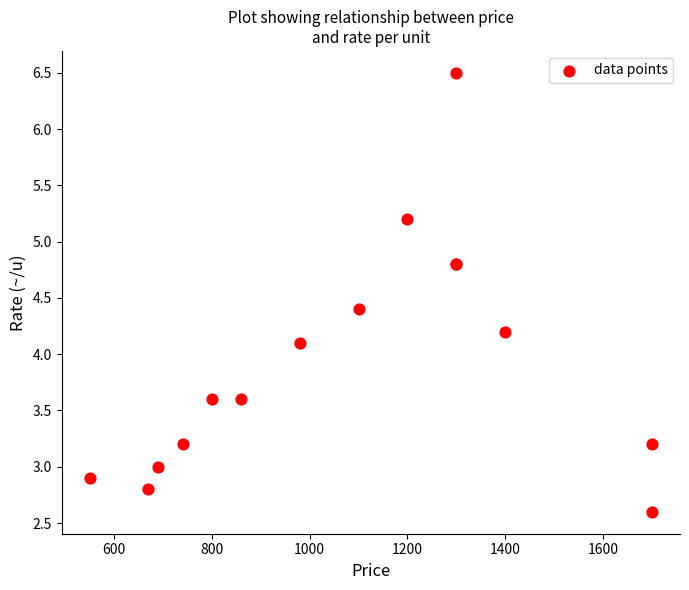

What Y value in the scatter plot is closest to 4?

4.1